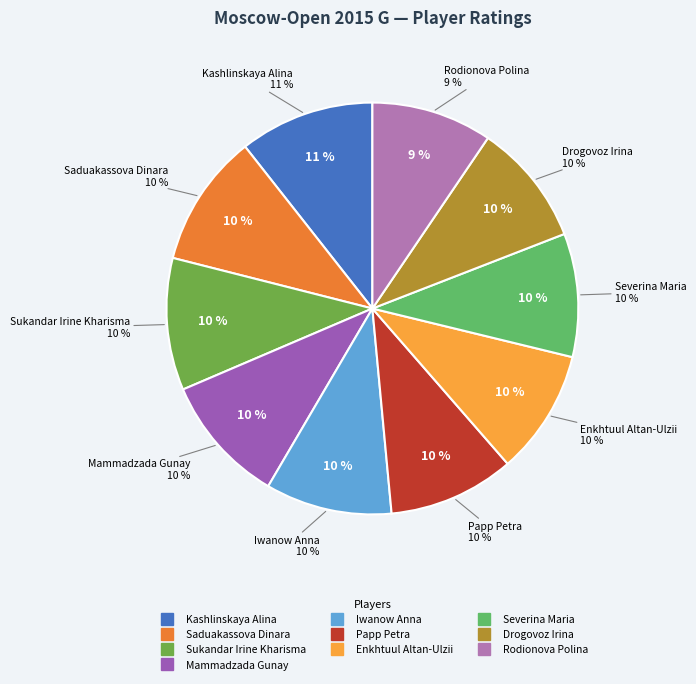

Which category has the smallest portion of the pie?

Rodionova Polina